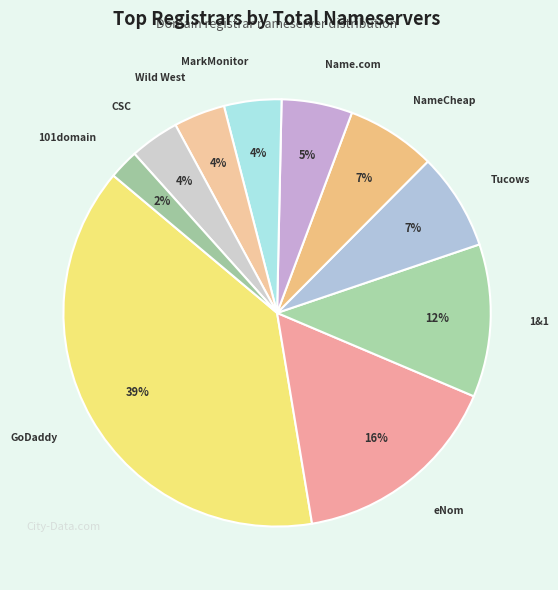

How many slices are in this pie chart?

10